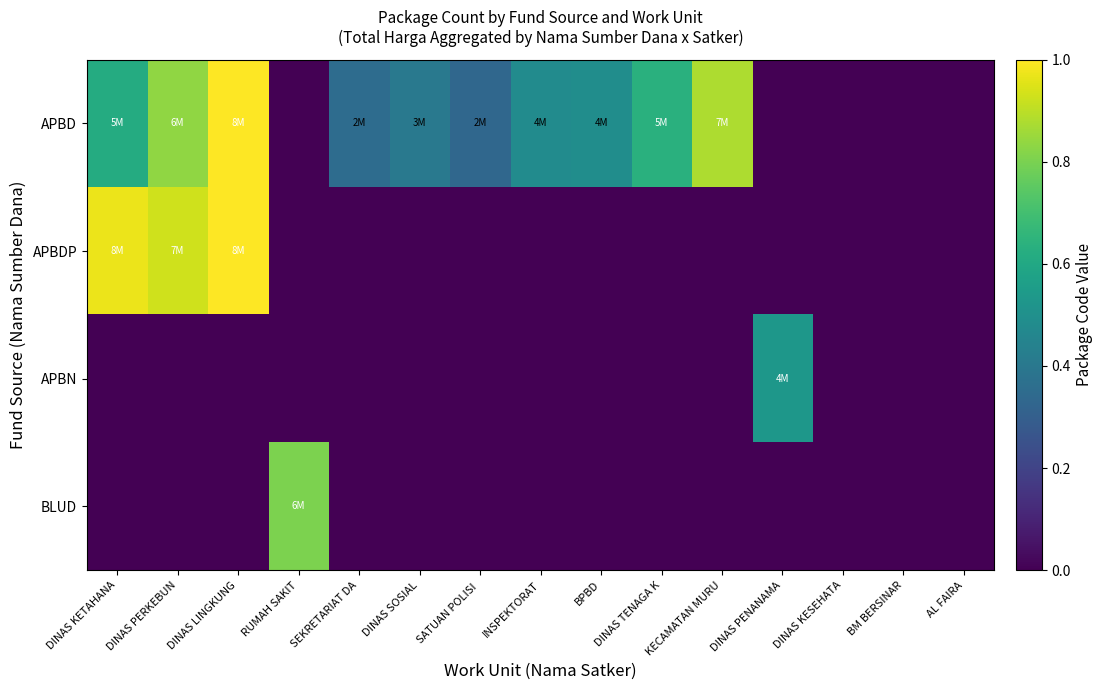

Reading left to right, transcribe all the data shown in this chart.

APBD: DINAS KETAHANA=0.6	DINAS PERKEBUN=0.8	DINAS LINGKUNG=1.0	RUMAH SAKIT=0.0	SEKRETARIAT DA=0.4	DINAS SOSIAL=0.4	SATUAN POLISI =0.3	INSPEKTORAT=0.5	BPBD=0.5	DINAS TENAGA K=0.6	KECAMATAN MURU=0.9	DINAS PENANAMA=0.0	DINAS KESEHATA=0.0	BM BERSINAR=0.0	AL FAIRA=0.0
APBDP: DINAS KETAHANA=1.0	DINAS PERKEBUN=0.9	DINAS LINGKUNG=1.0	RUMAH SAKIT=0.0	SEKRETARIAT DA=0.0	DINAS SOSIAL=0.0	SATUAN POLISI =0.0	INSPEKTORAT=0.0	BPBD=0.0	DINAS TENAGA K=0.0	KECAMATAN MURU=0.0	DINAS PENANAMA=0.0	DINAS KESEHATA=0.0	BM BERSINAR=0.0	AL FAIRA=0.0
APBN: DINAS KETAHANA=0.0	DINAS PERKEBUN=0.0	DINAS LINGKUNG=0.0	RUMAH SAKIT=0.0	SEKRETARIAT DA=0.0	DINAS SOSIAL=0.0	SATUAN POLISI =0.0	INSPEKTORAT=0.0	BPBD=0.0	DINAS TENAGA K=0.0	KECAMATAN MURU=0.0	DINAS PENANAMA=0.5	DINAS KESEHATA=0.0	BM BERSINAR=0.0	AL FAIRA=0.0
BLUD: DINAS KETAHANA=0.0	DINAS PERKEBUN=0.0	DINAS LINGKUNG=0.0	RUMAH SAKIT=0.8	SEKRETARIAT DA=0.0	DINAS SOSIAL=0.0	SATUAN POLISI =0.0	INSPEKTORAT=0.0	BPBD=0.0	DINAS TENAGA K=0.0	KECAMATAN MURU=0.0	DINAS PENANAMA=0.0	DINAS KESEHATA=0.0	BM BERSINAR=0.0	AL FAIRA=0.0